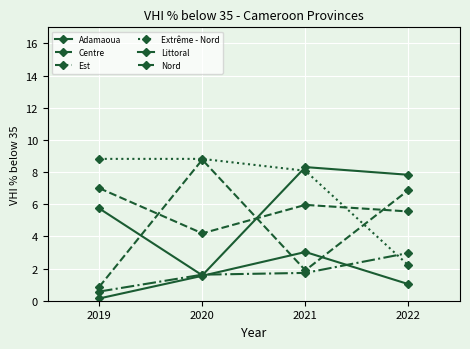

Is this an area chart (filled region under the line)?

No